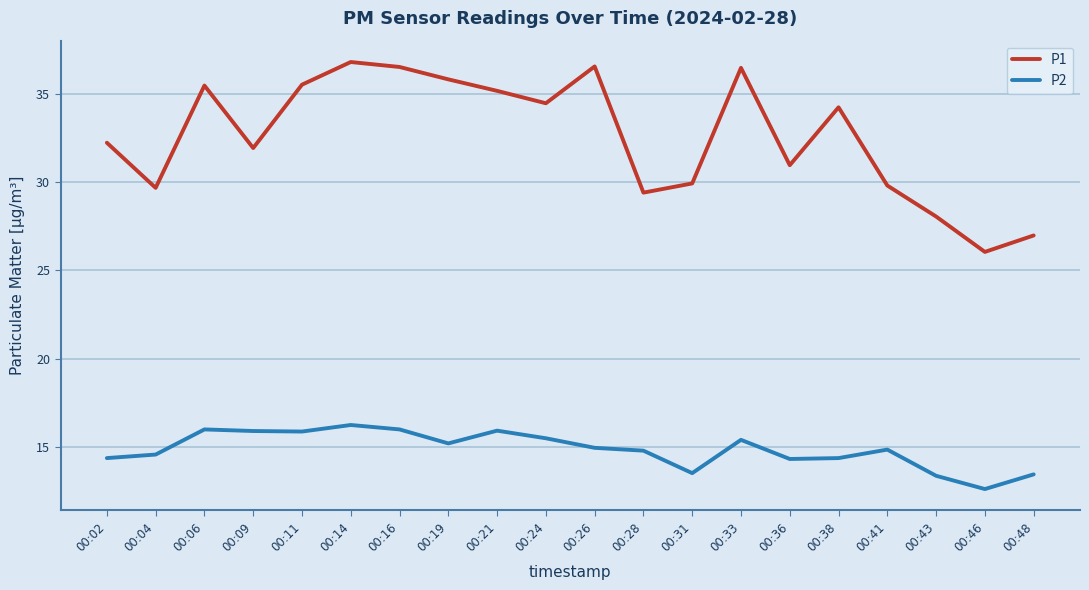

Which series has the widest spread of values?

P1